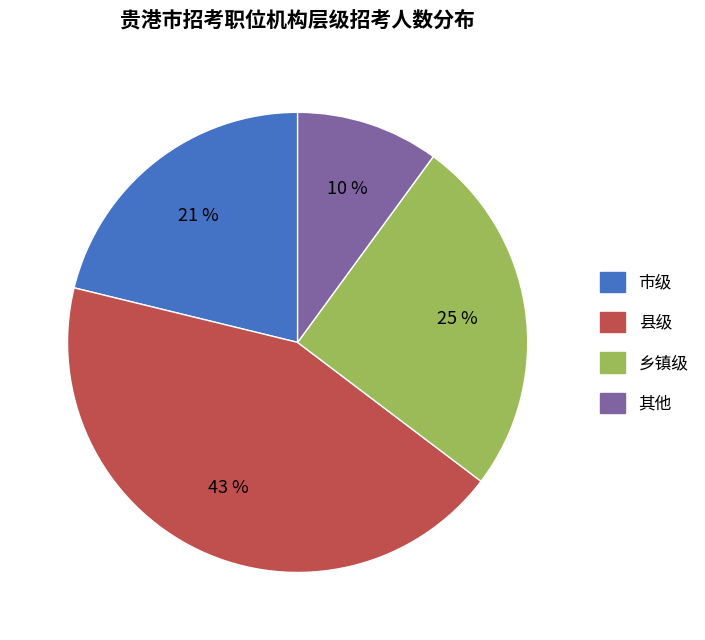

To the nearest percent, what is the difference between the largest and smallest slice percentages?

33%